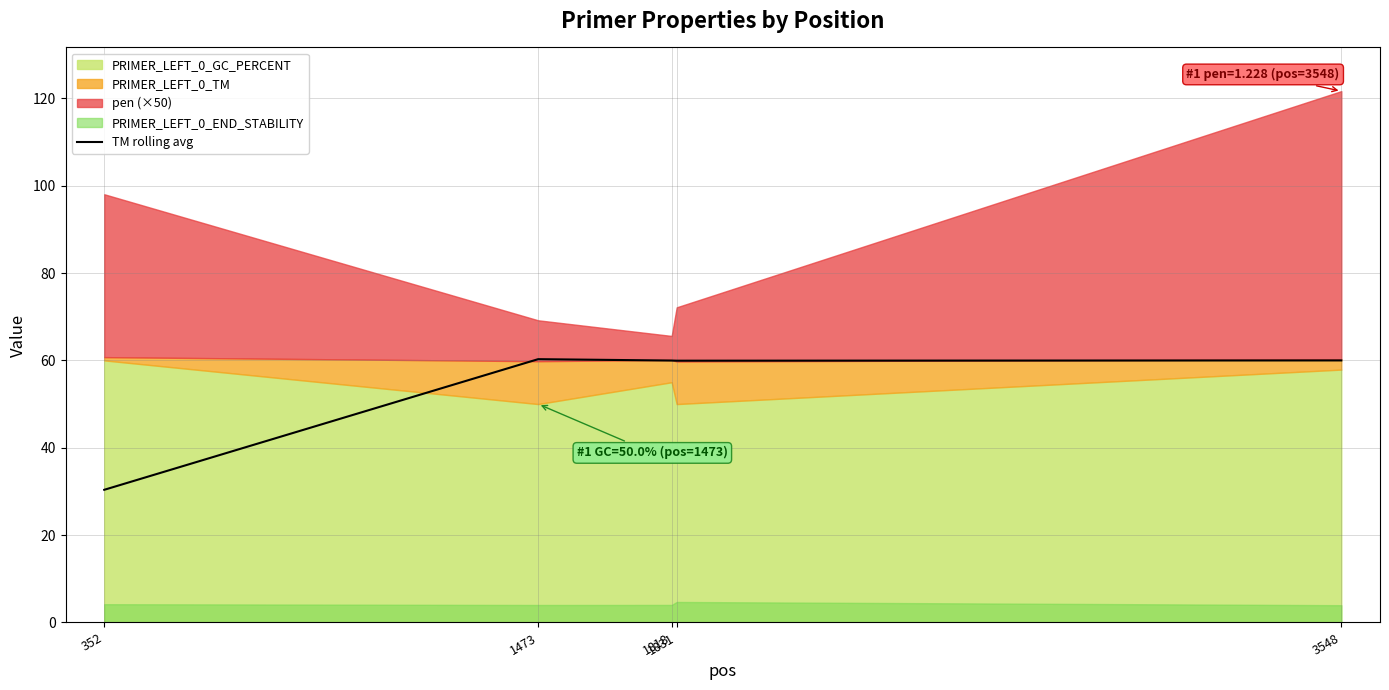

Between 1831 and 3548, which is larger?

3548